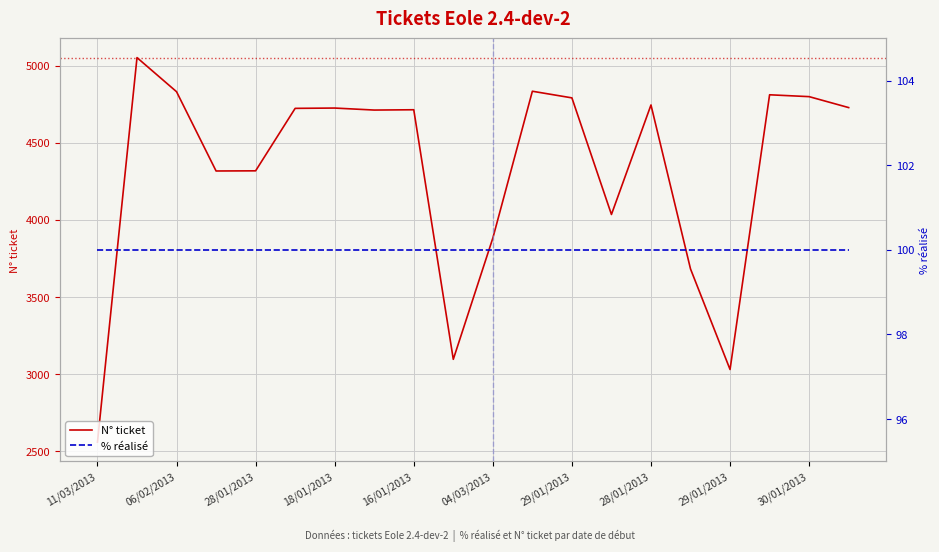

How many lines are shown in the chart?

2